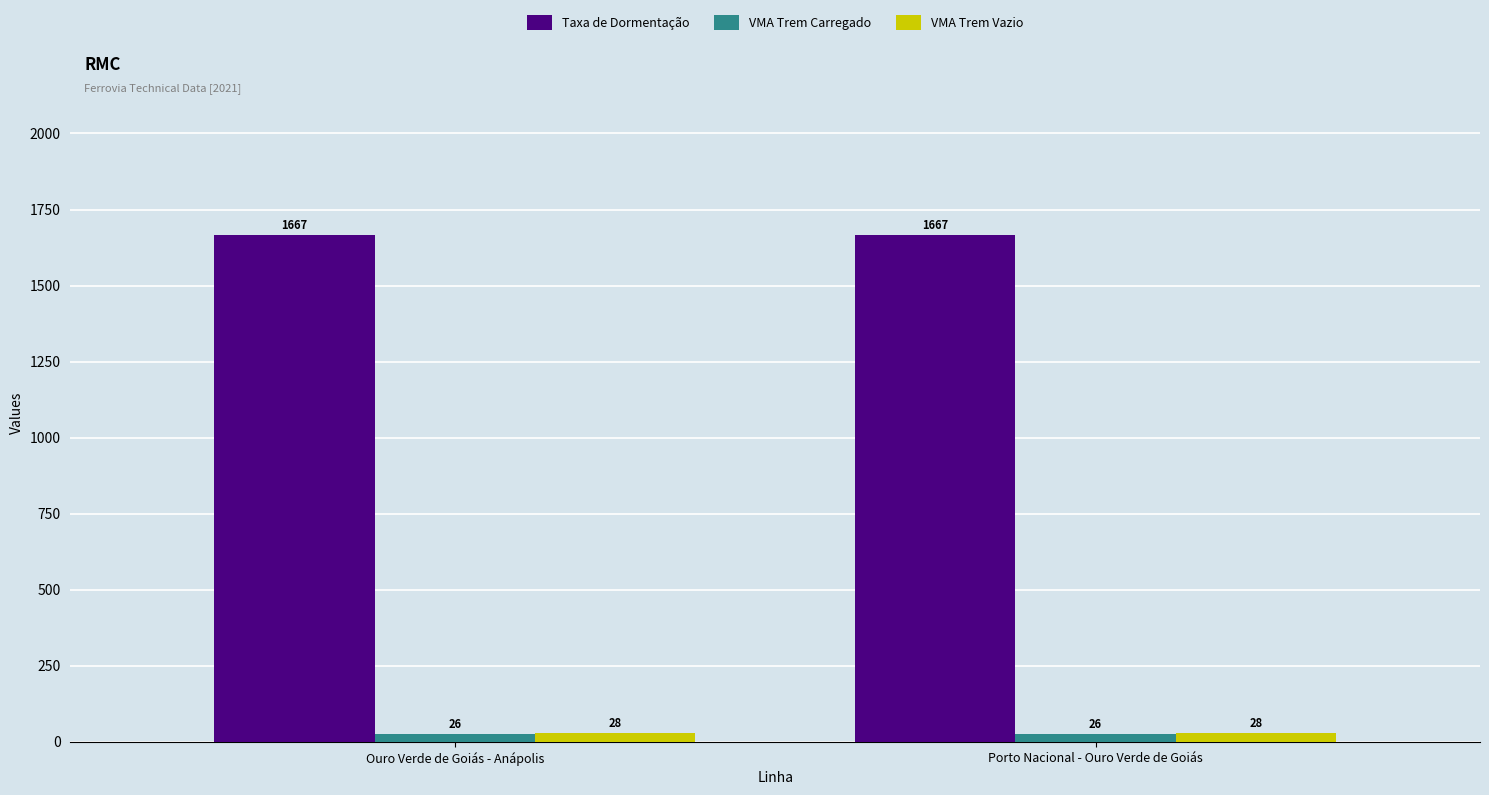

Reading left to right, list all the values displayed in this chart.

Taxa de Dormentação: Ouro Verde de Goiás - Anápolis=1667	Porto Nacional - Ouro Verde de Goiás=1667
VMA Trem Carregado: Ouro Verde de Goiás - Anápolis=26	Porto Nacional - Ouro Verde de Goiás=26
VMA Trem Vazio: Ouro Verde de Goiás - Anápolis=28	Porto Nacional - Ouro Verde de Goiás=28